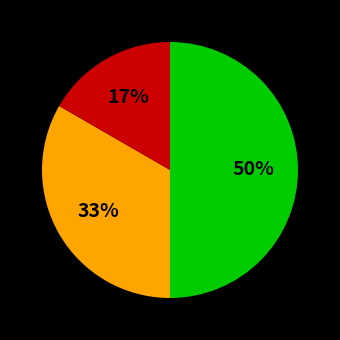

To the nearest percent, what is the difference between the largest and smallest slice percentages?

33%